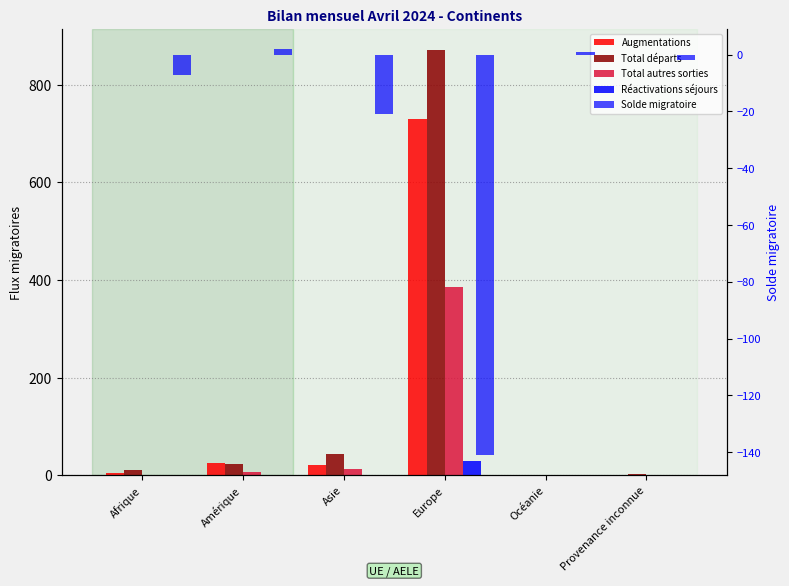

Is it true that Solde migratoire equals -199 at Europe?

False